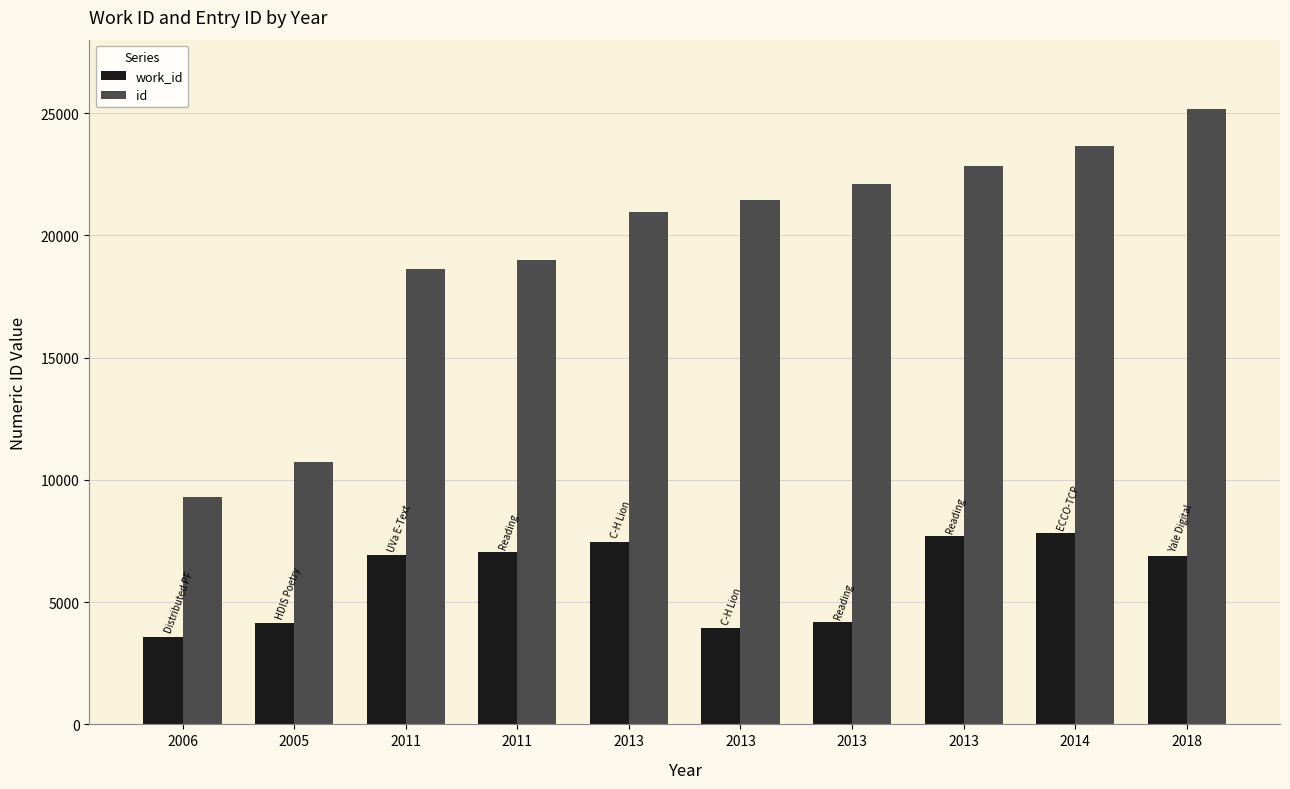

Count the number of categories in the chart.

10